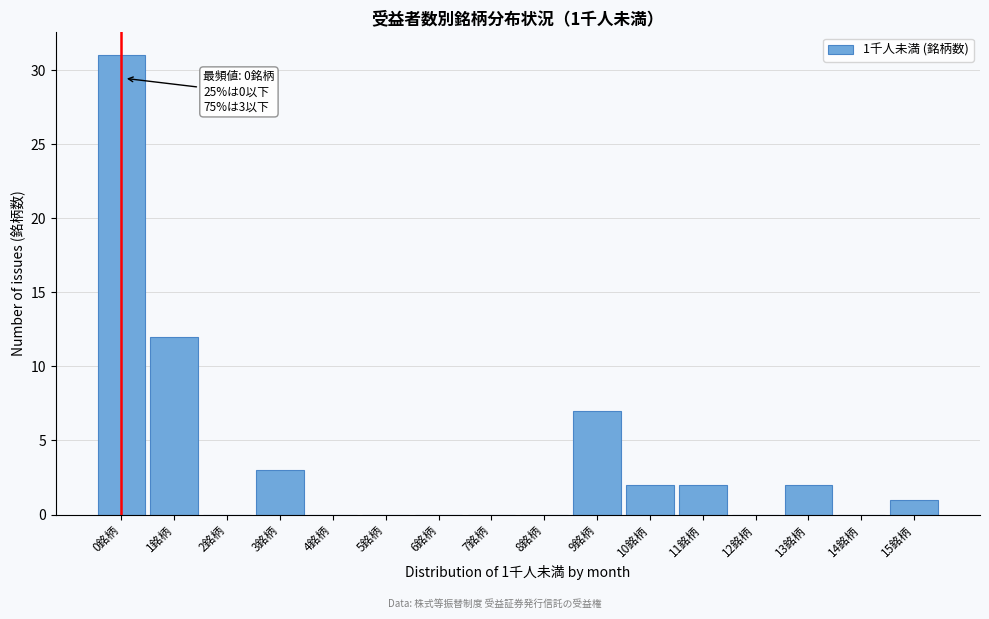

Reading left to right, what are all the values shown in this chart?

0銘柄=31	1銘柄=12	2銘柄=0	3銘柄=3	4銘柄=0	5銘柄=0	6銘柄=0	7銘柄=0	8銘柄=0	9銘柄=7	10銘柄=2	11銘柄=2	12銘柄=0	13銘柄=2	14銘柄=0	15銘柄=1